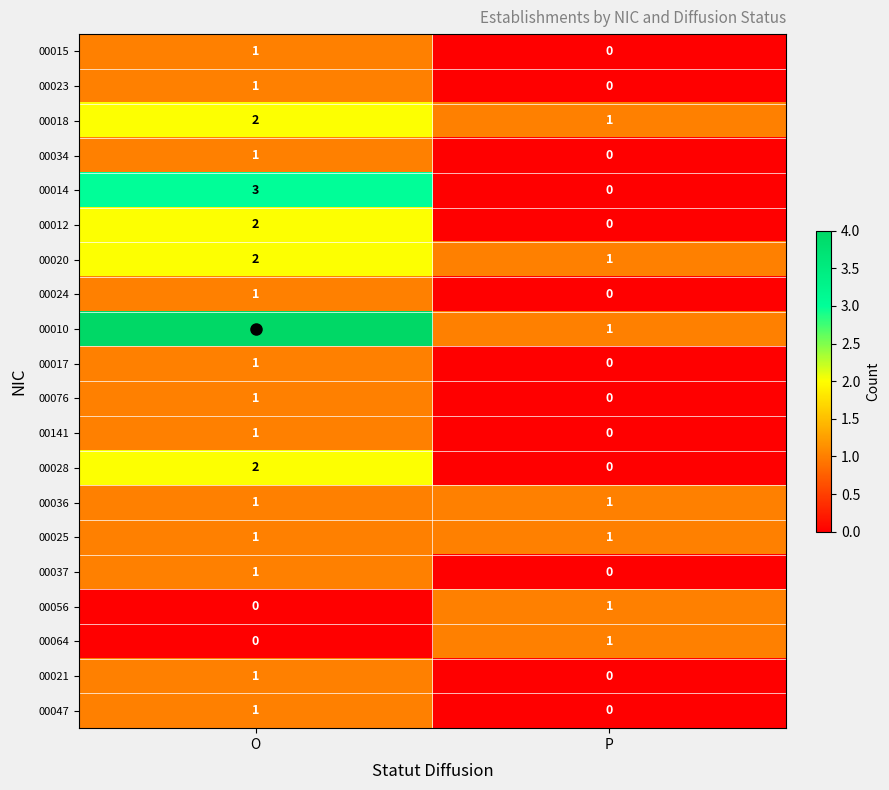

What is the greatest value displayed?

4